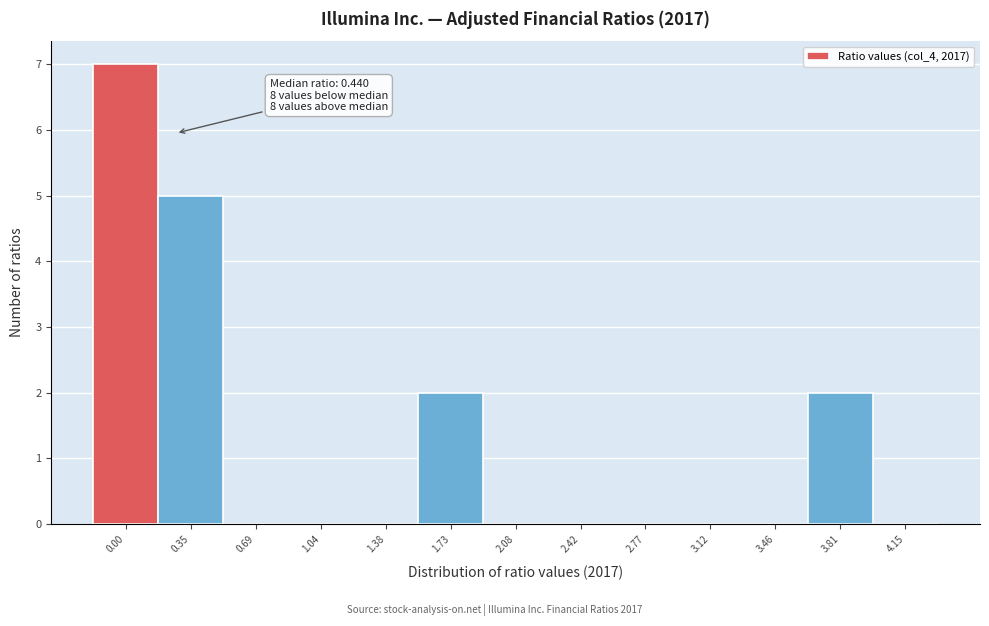

Reading right to left, what are all the values shown in this chart?

4.15=0	3.81=2	3.46=0	3.12=0	2.77=0	2.42=0	2.08=0	1.73=2	1.38=0	1.04=0	0.69=0	0.35=5	0.00=7